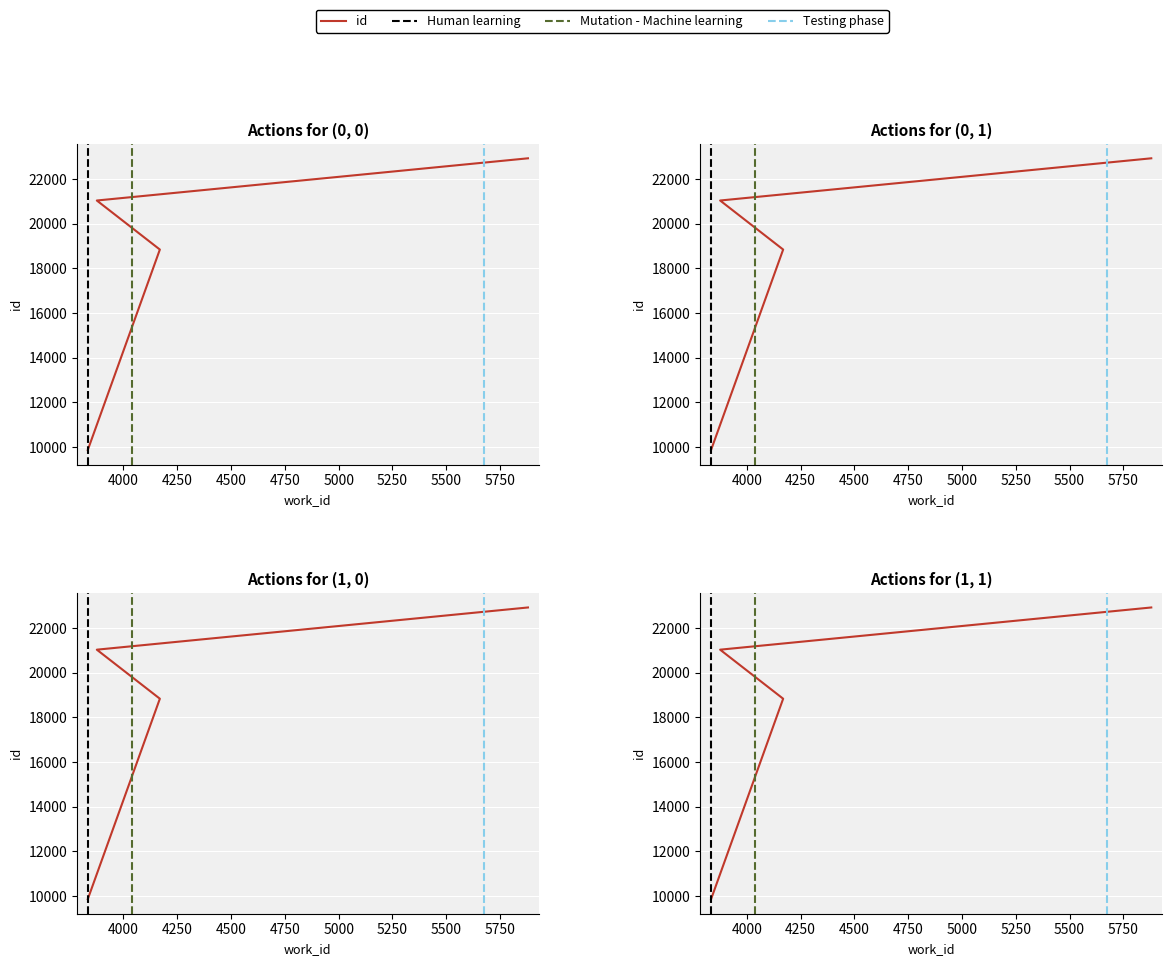

What is the label of the 3rd point from the right?

4169